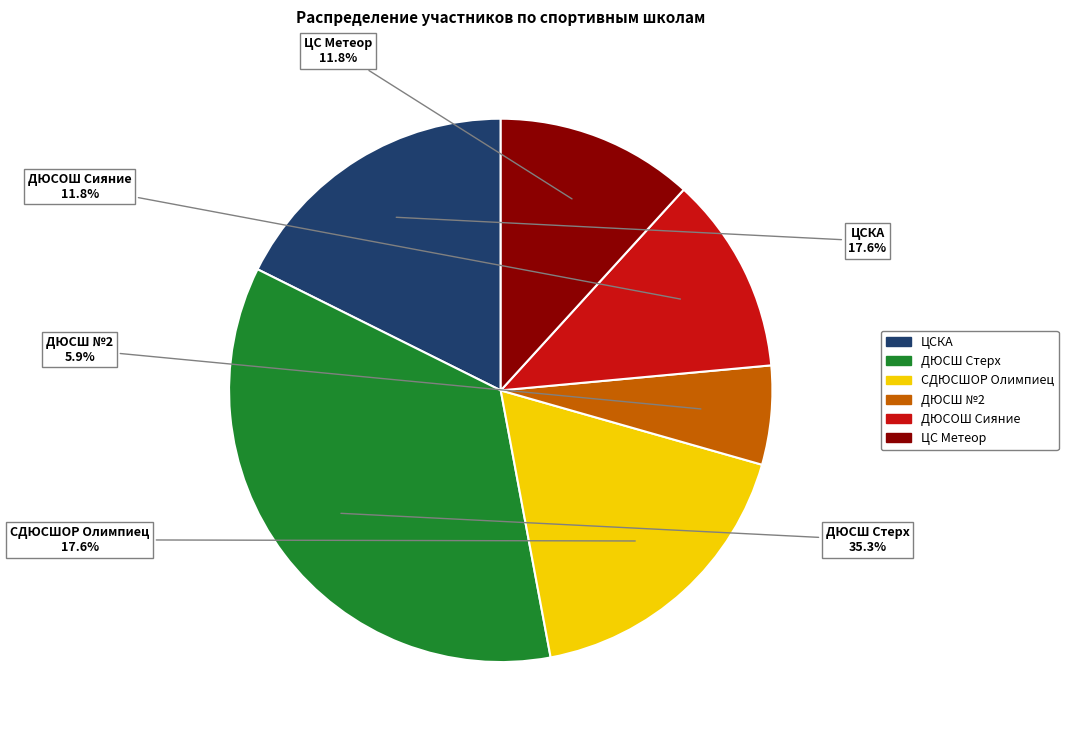

How many slices are in this pie chart?

6